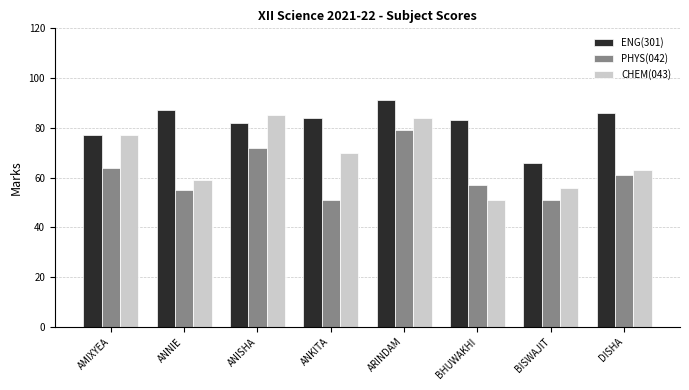

What is the difference between the second highest and second lowest values in the ENG(301) series?

10